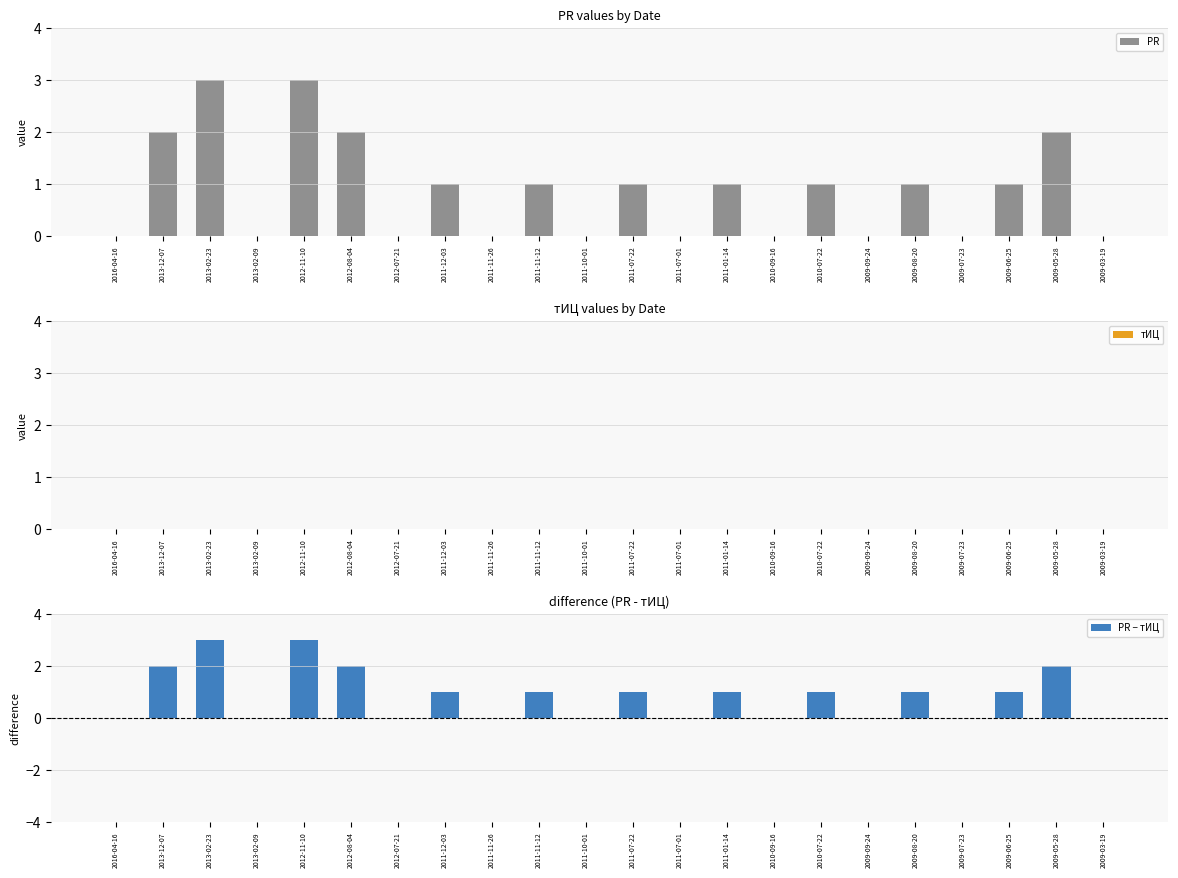

True or false: PR − тИЦ has a value of 2 at 2009-09-24.

False